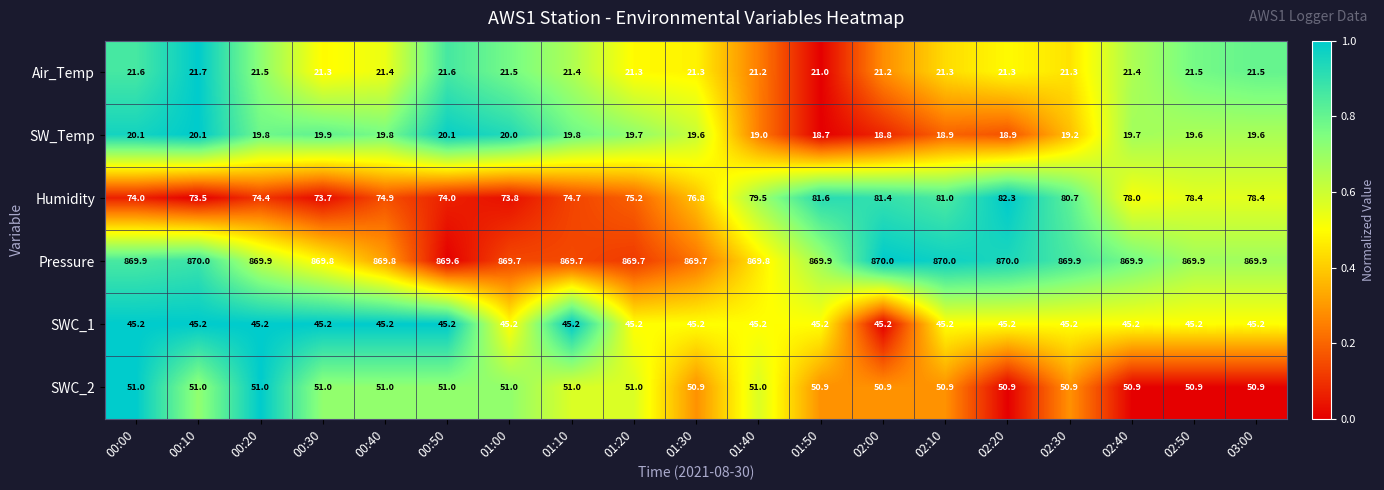

Where is Pressure nearest to the value 869?

00:50